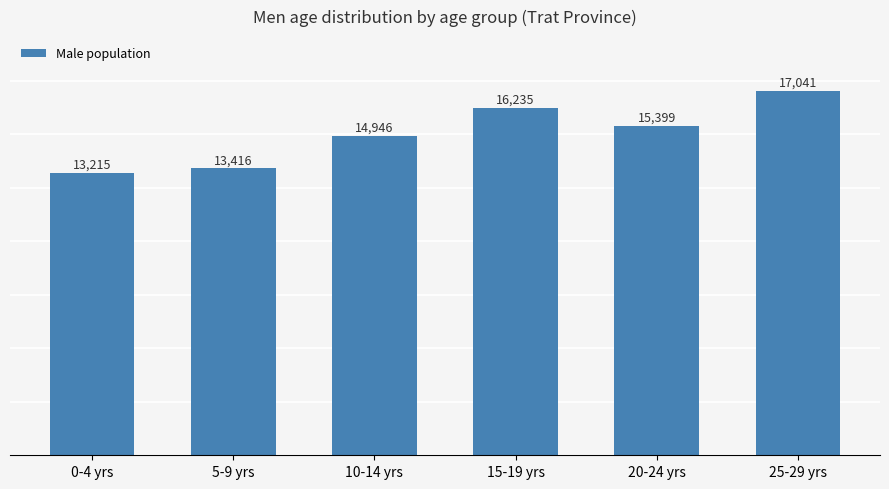

The chart shows a value of 17819 at 0-4 yrs. True or false?

False